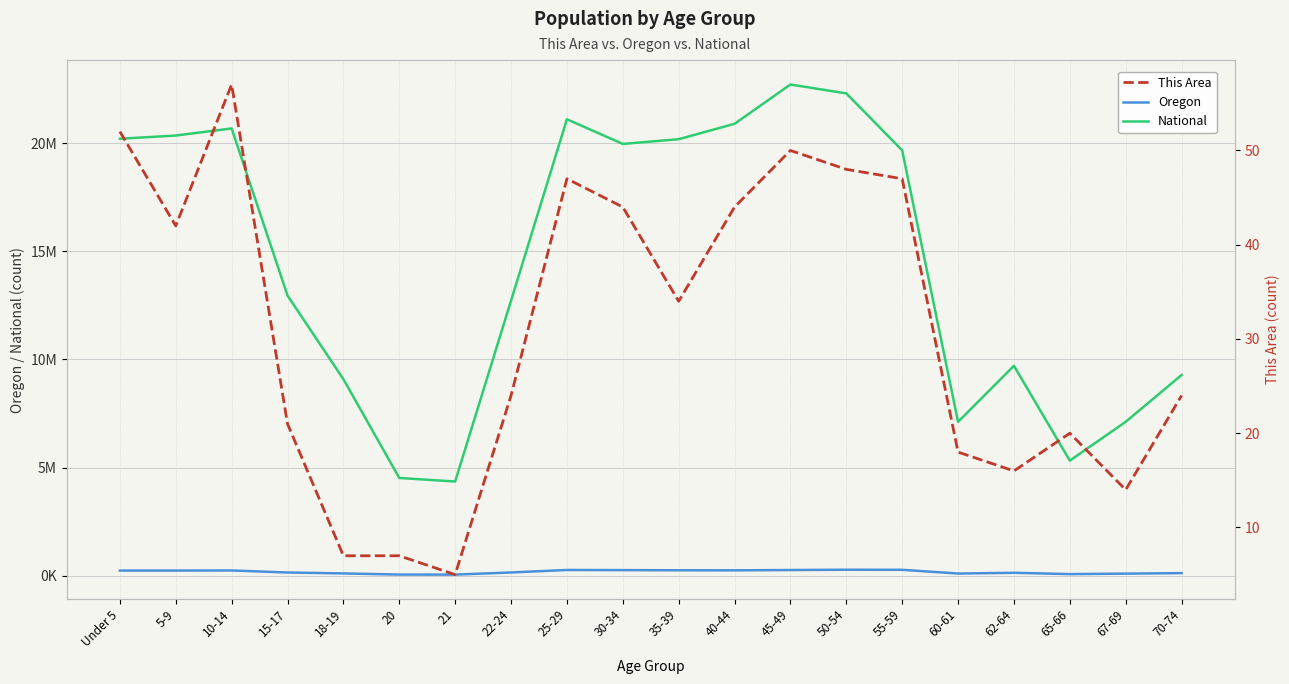

What is the value of the This Area point at the 17th from the left?

16